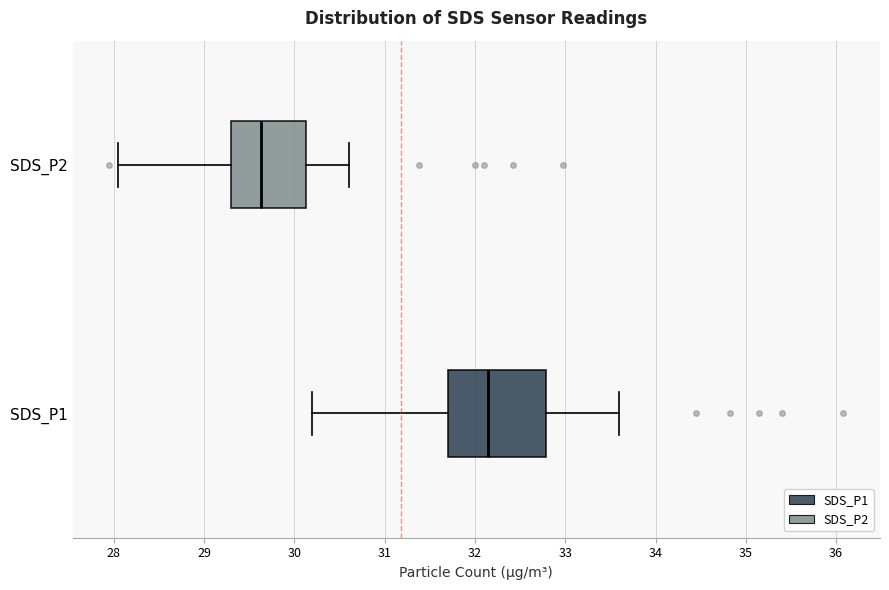

Comparing the boxes themselves (not the whiskers), which one is the widest?

SDS_P1